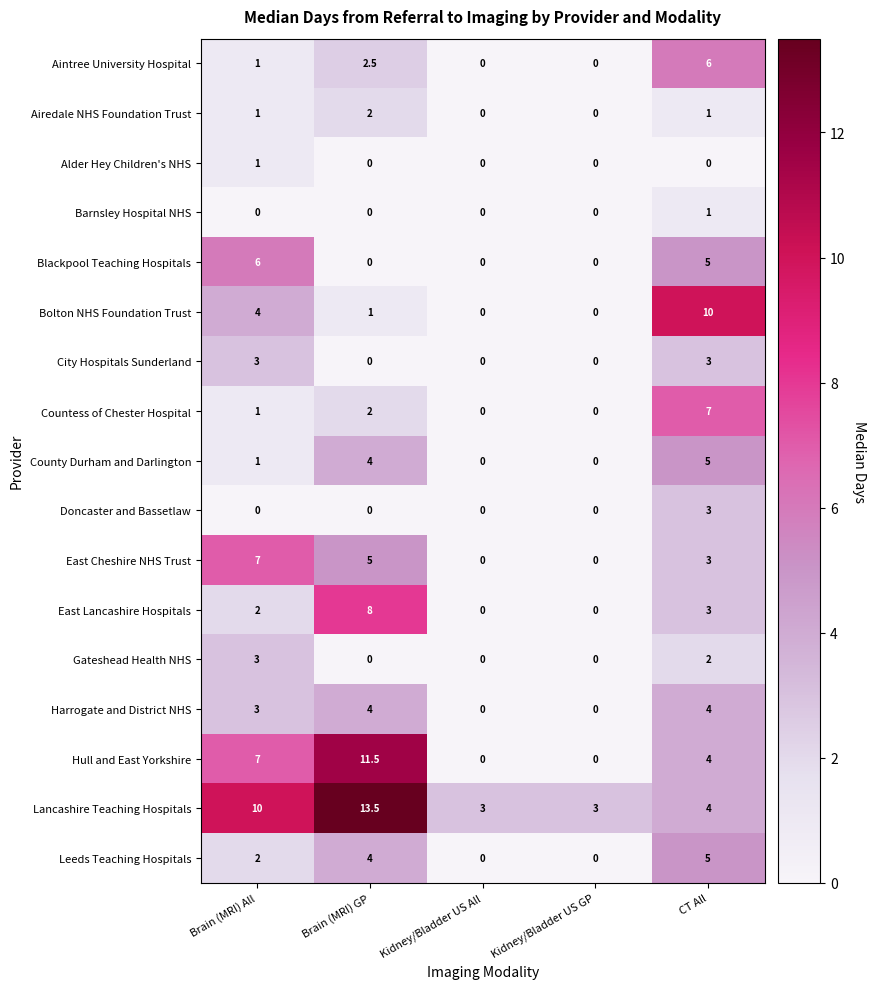

How many categories are shown in the chart?

5